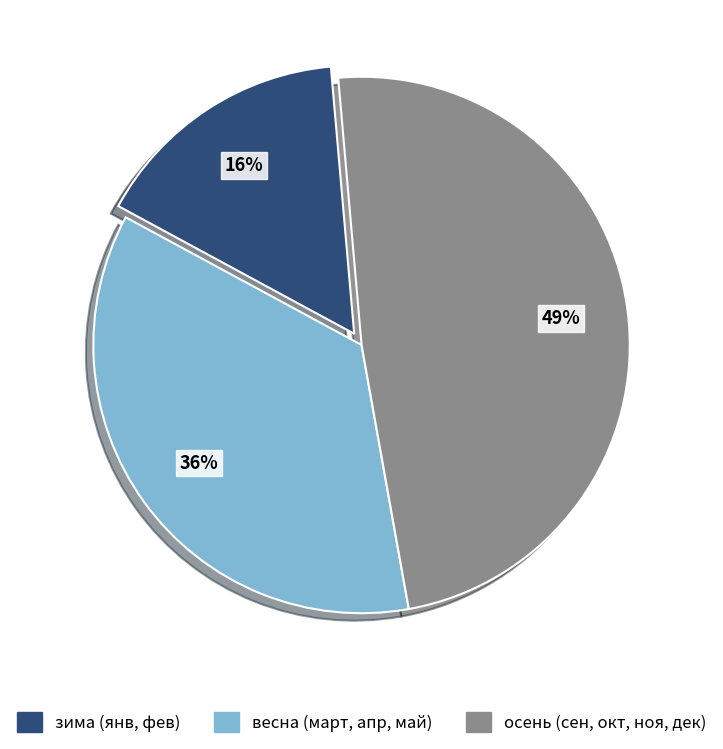

Does зима (янв, фев) represent more than half of the total?

No